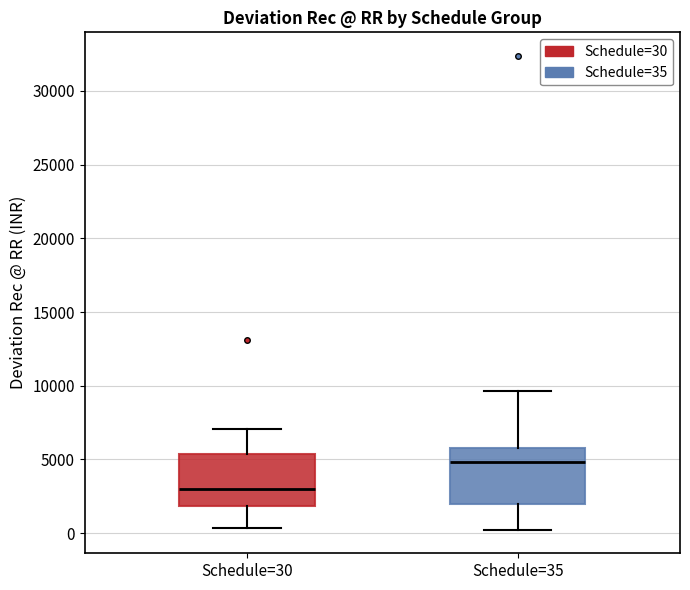

Which box's median line is the lowest?

Schedule=30